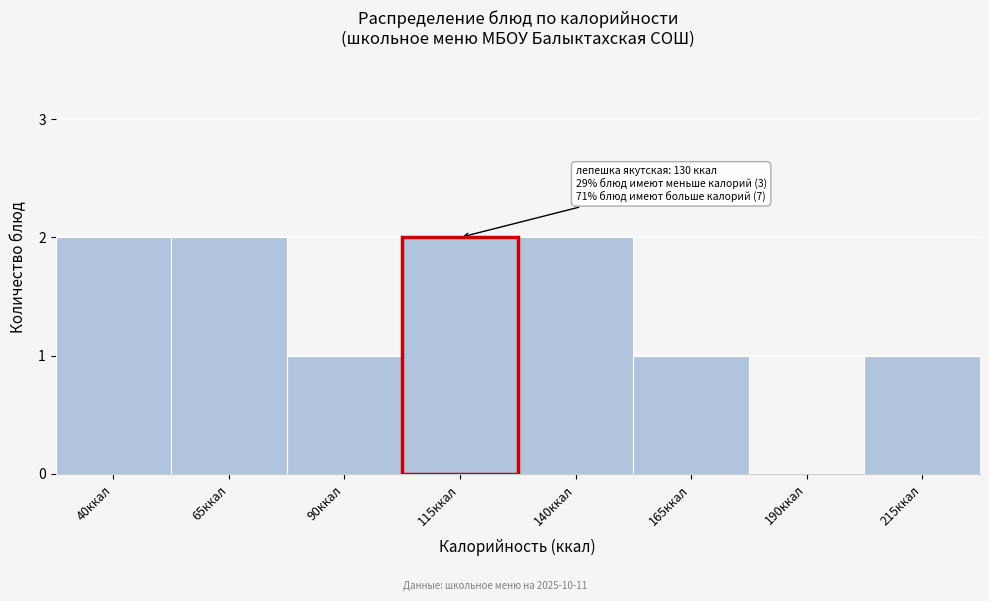

Reading left to right, transcribe all the data shown in this chart.

40ккал=2	65ккал=2	90ккал=1	115ккал=2	140ккал=2	165ккал=1	190ккал=0	215ккал=1